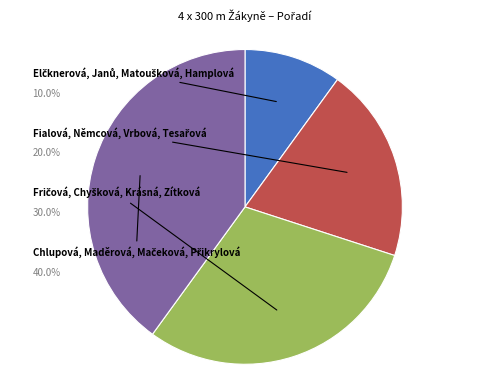

Does any single category account for the majority?

No